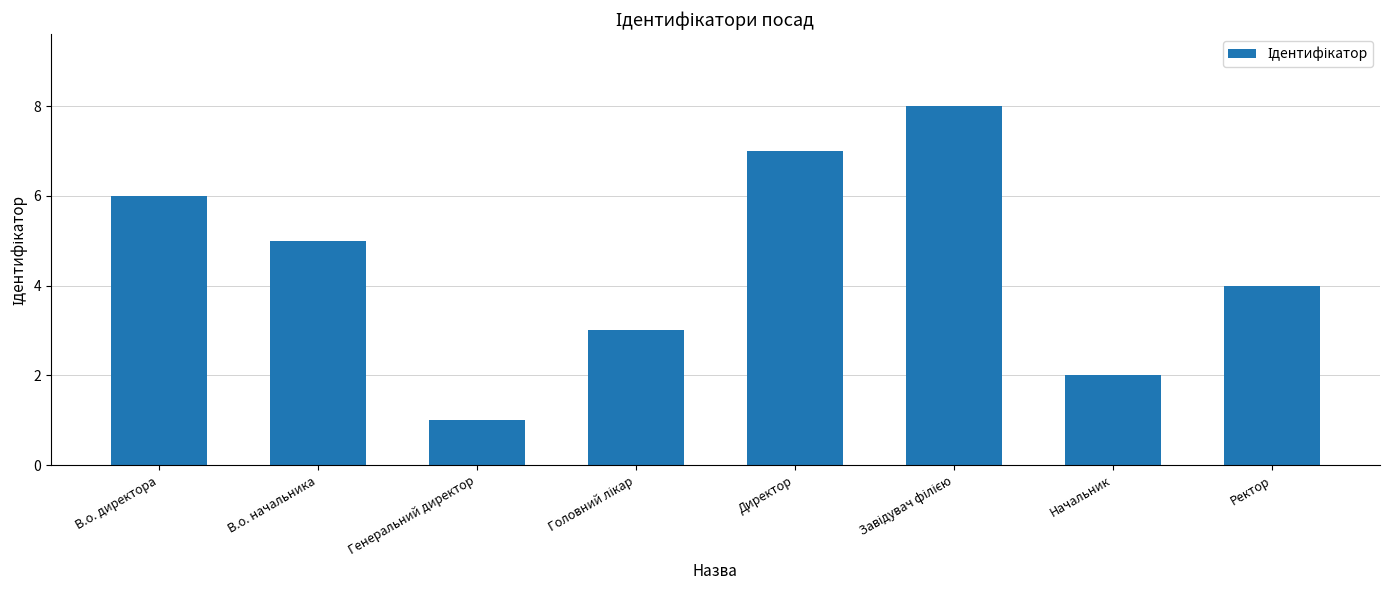

How many values are between 3 and 7?

5